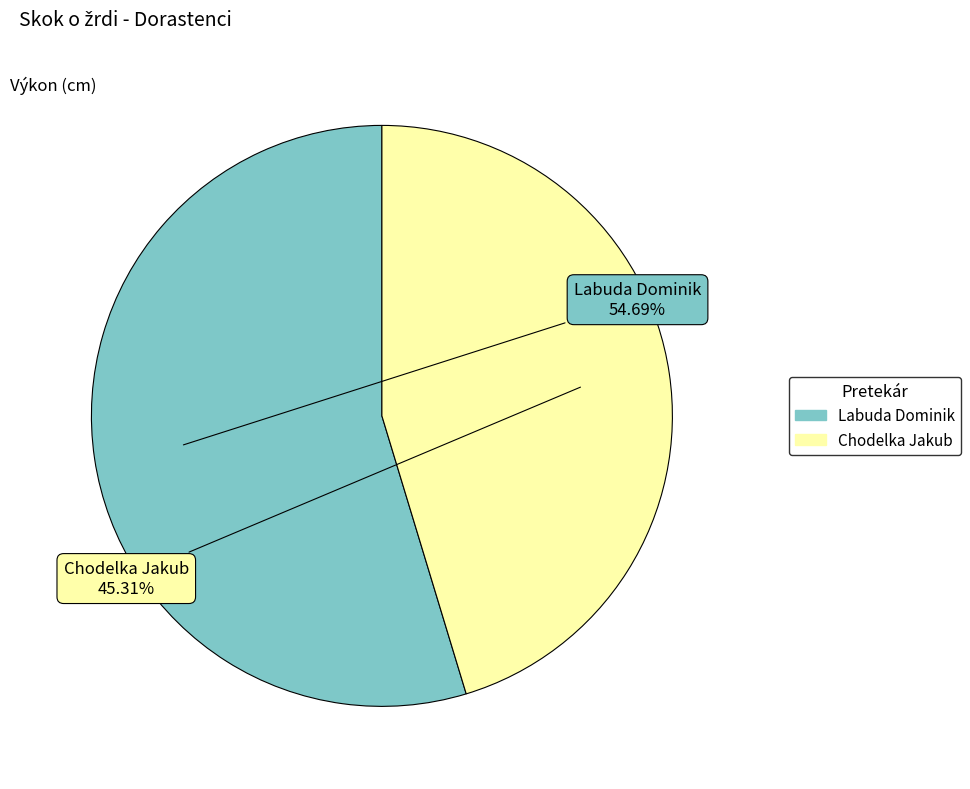

To the nearest percent, what is the combined percentage of Chodelka Jakub and Labuda Dominik?

100%